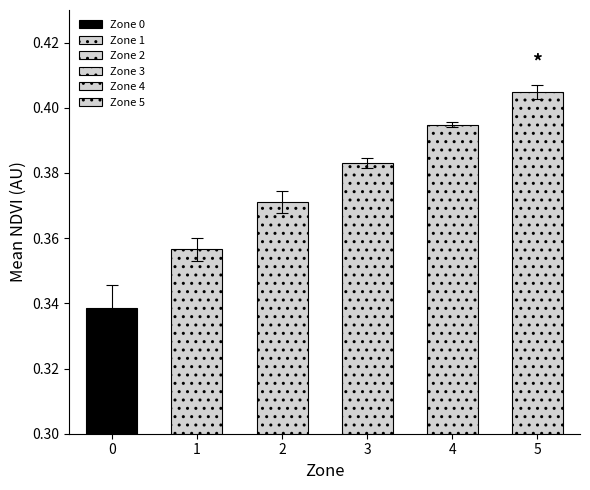

Does the chart contain any negative values?

No